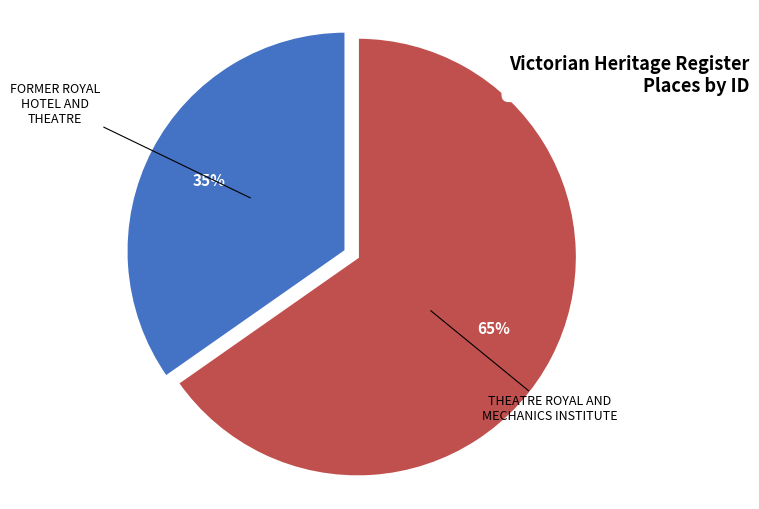

Count the number of slices in the pie.

2